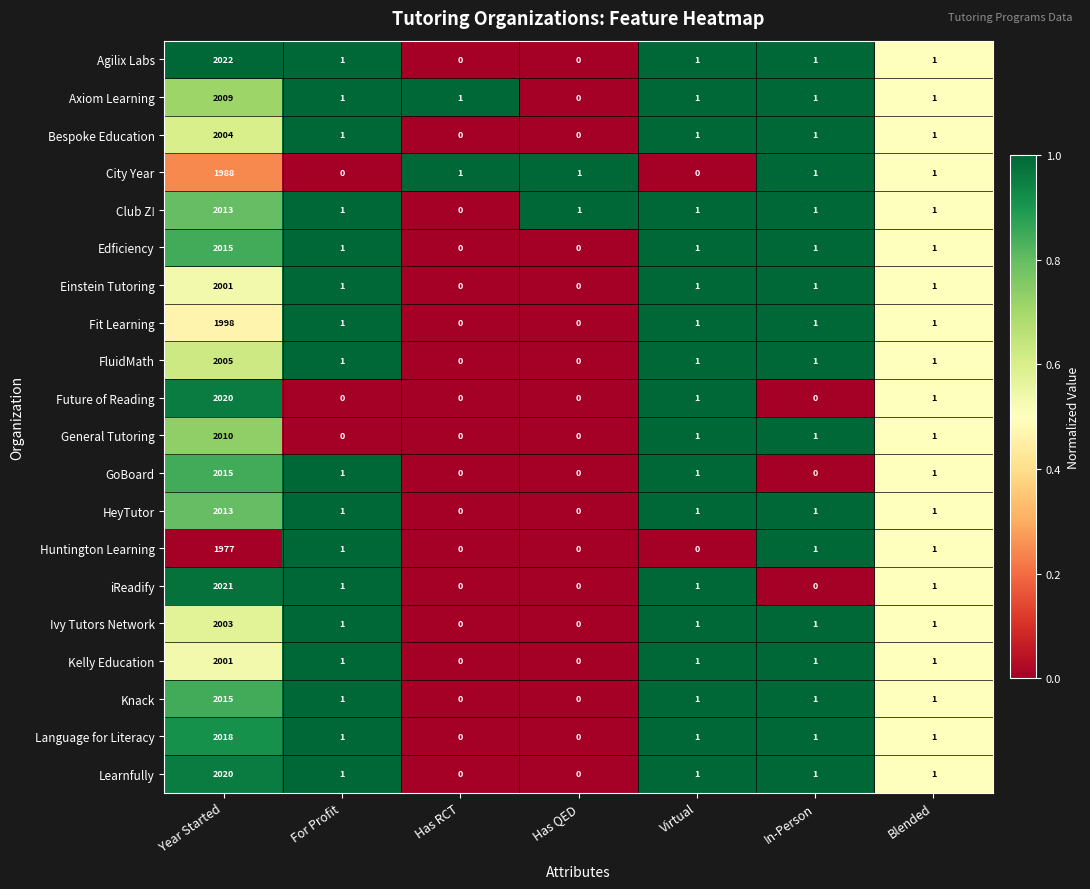

How many series are shown in this chart?

20